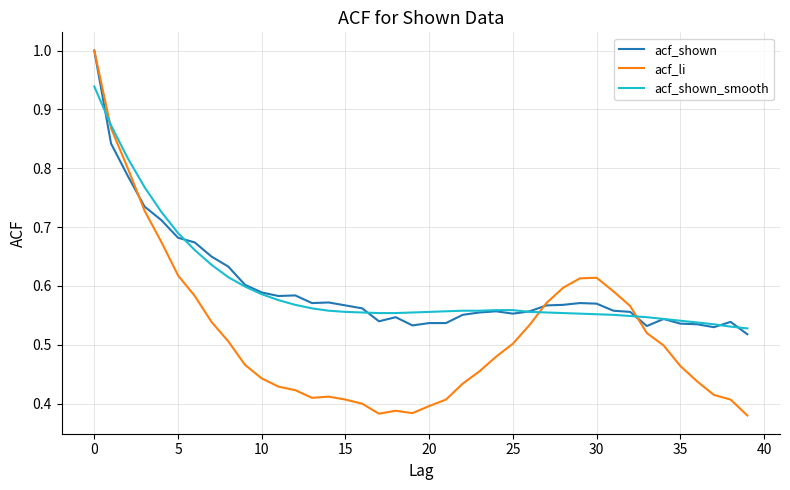

Which series has the widest spread of values?

acf_li